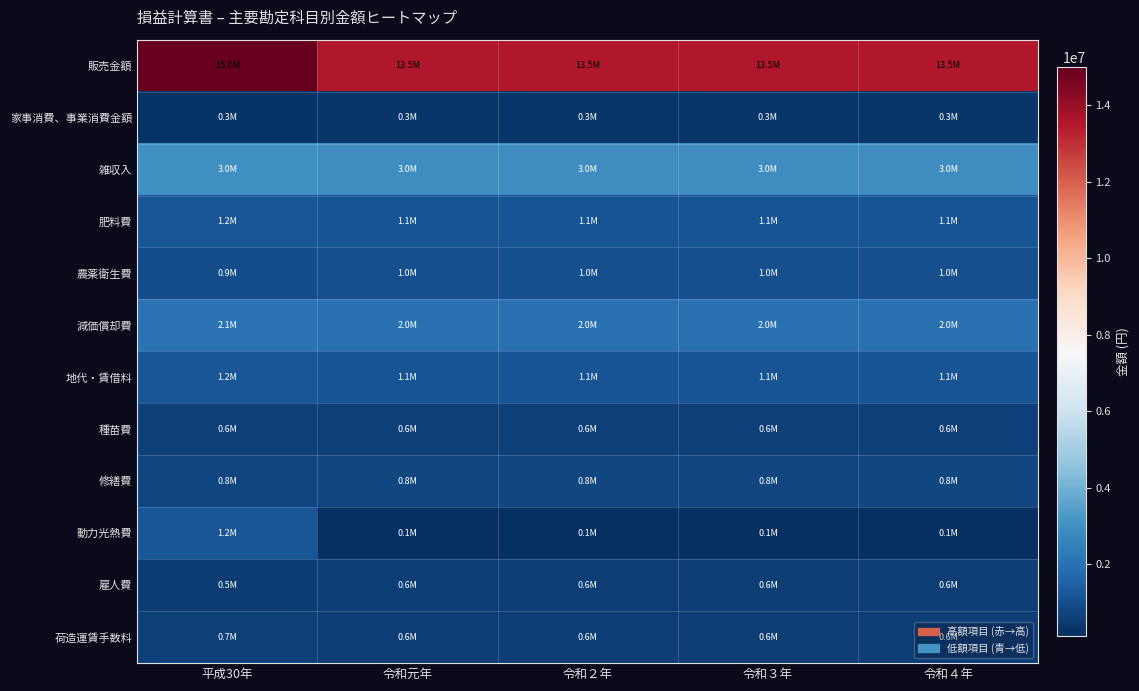

Between 令和２年 and 令和元年, which is larger?

令和２年